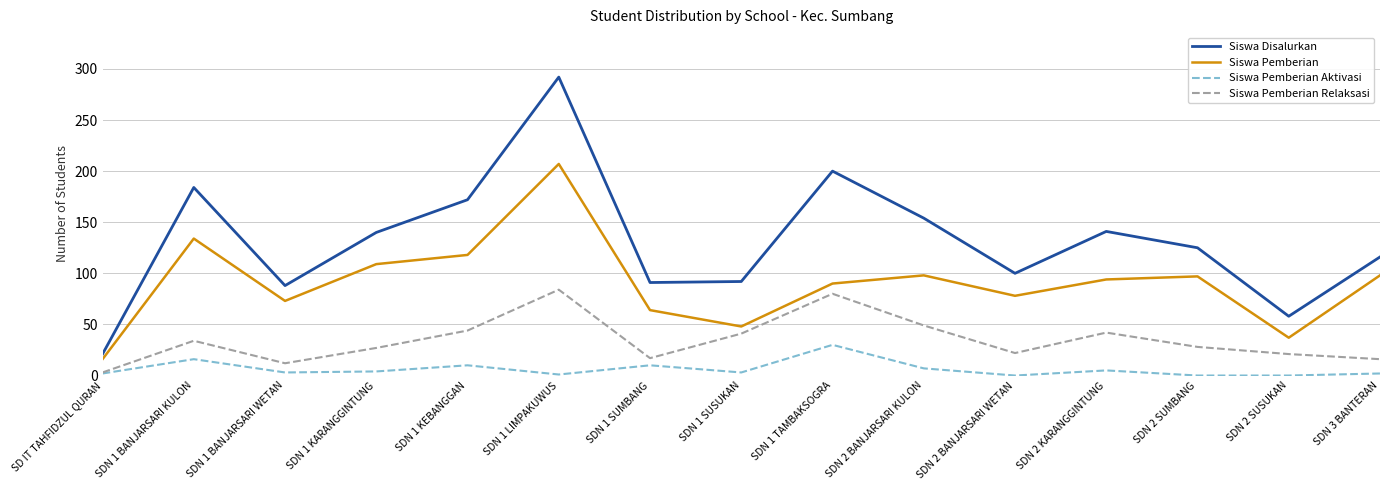

At which category is the sum across all series the highest?

SDN 1 LIMPAKUWUS